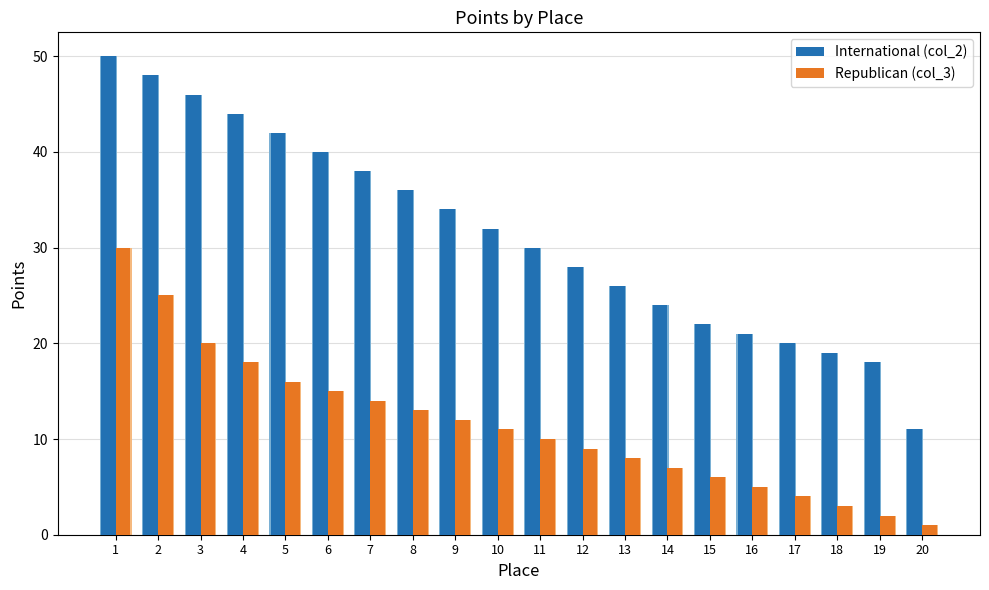

What is the sum of the Republican (col_3) values at 20 and 18?

4